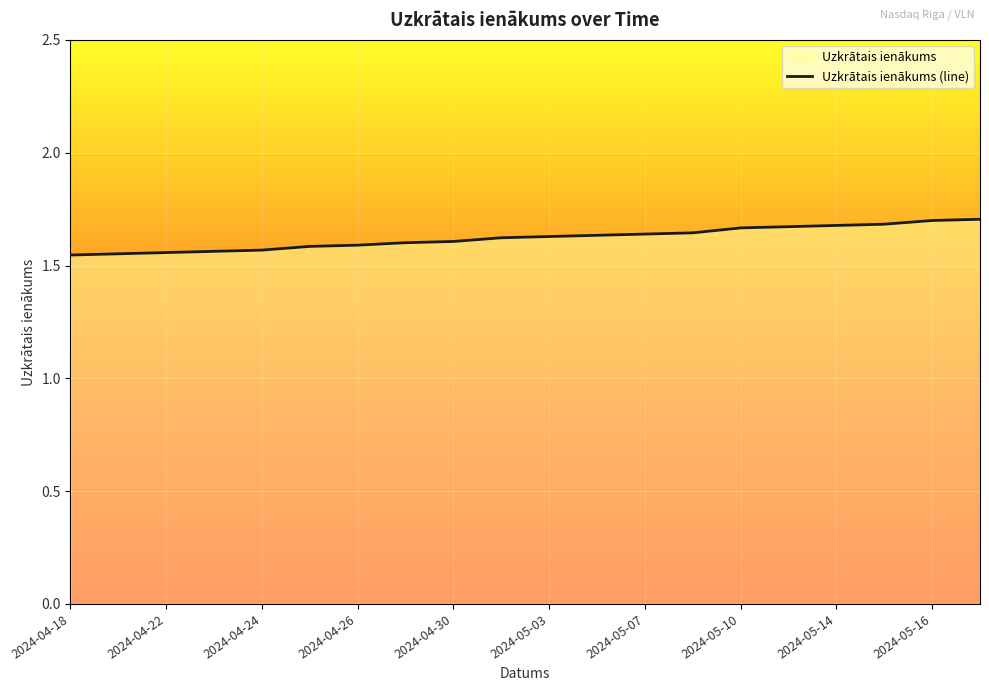

What is the difference between the second highest and minimum values?

0.2